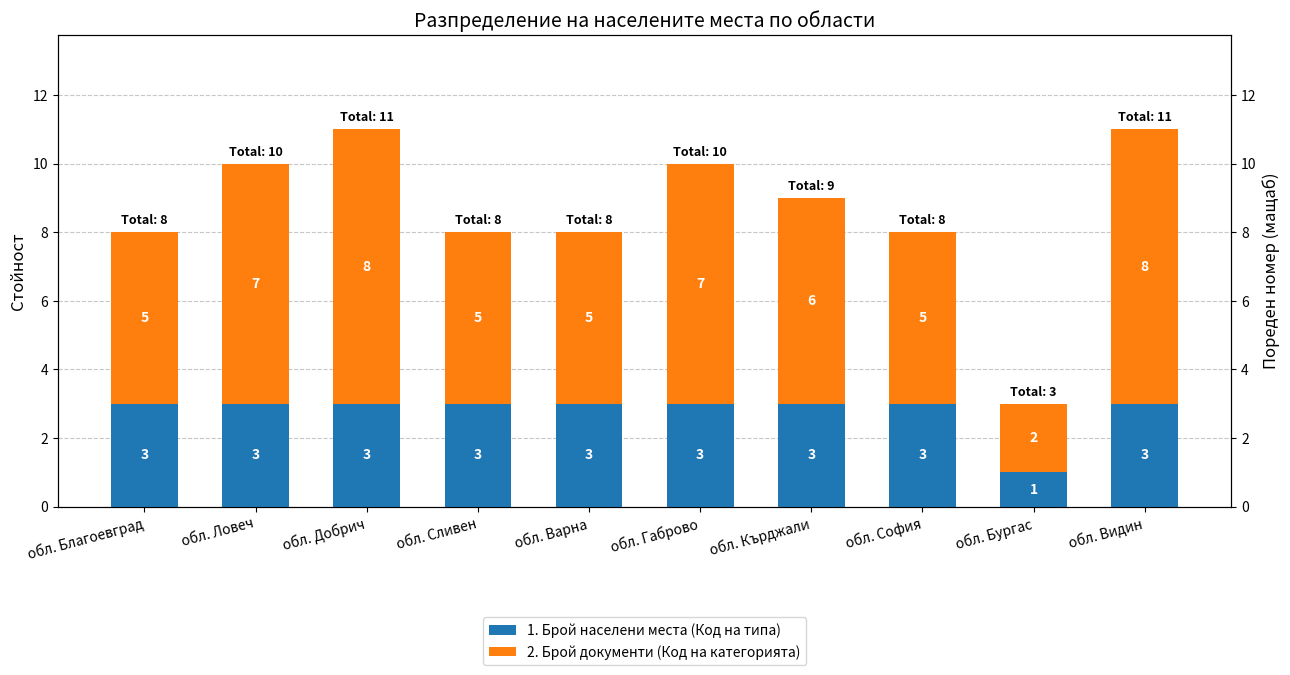

What is the label of the 9th bar from the left?

обл. Бургас